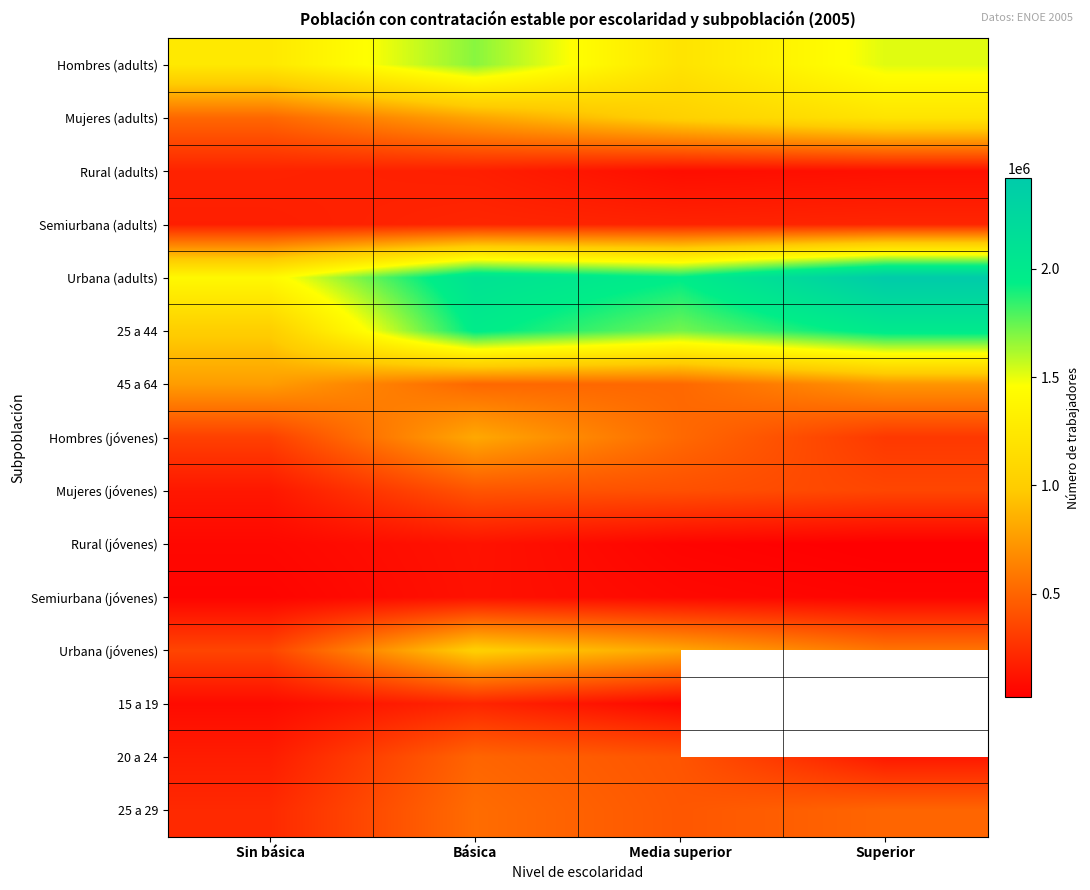

What is the difference between the 15 a 19 values at Media superior and Básica?

143299.0